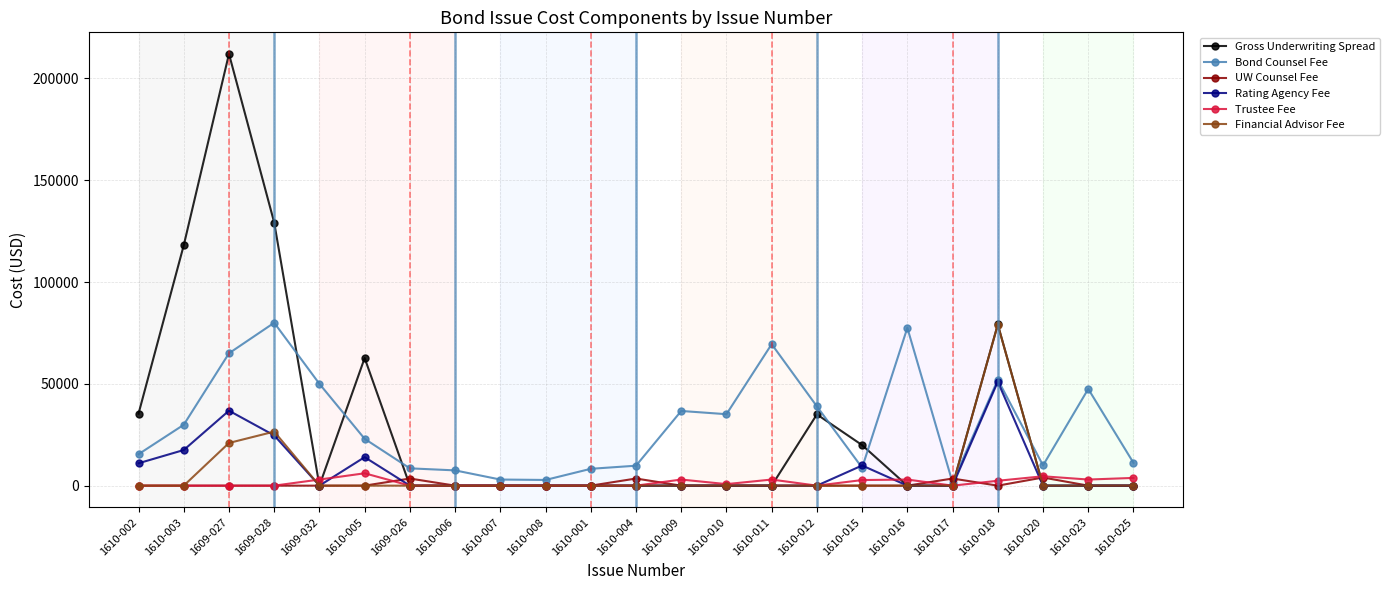

What is the total value across all series at 1610-010?

35844.0